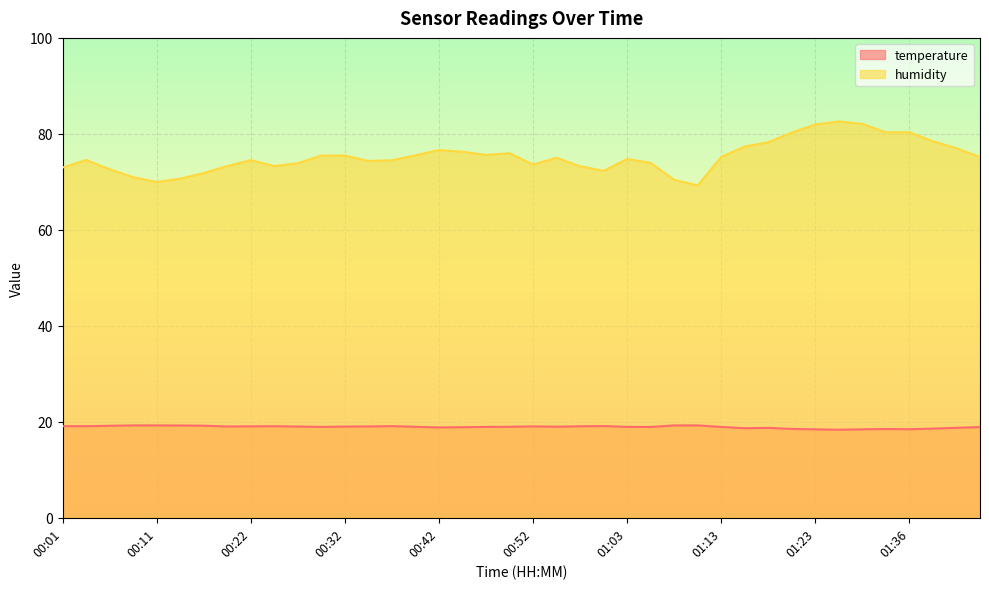

What is the total value across all series at 01:36?

98.8